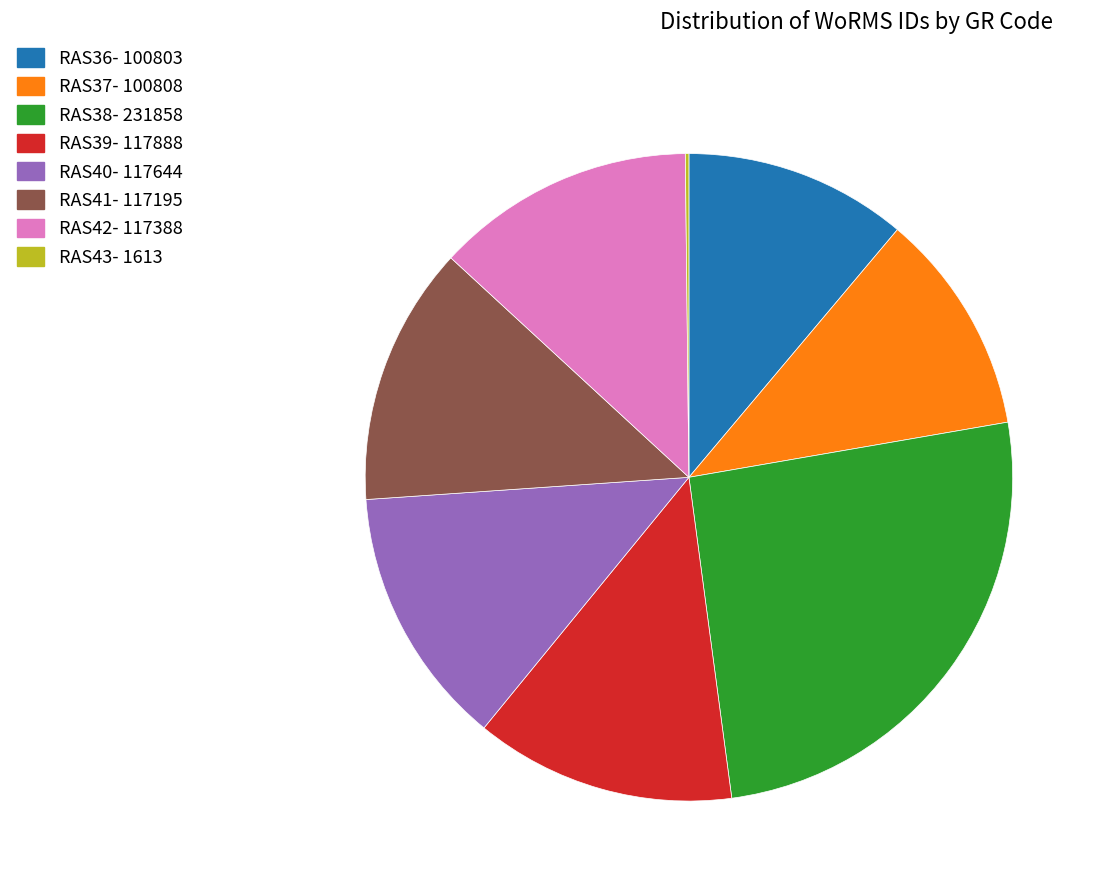

Combined, do RAS42 and RAS37 account for over 50%?

No